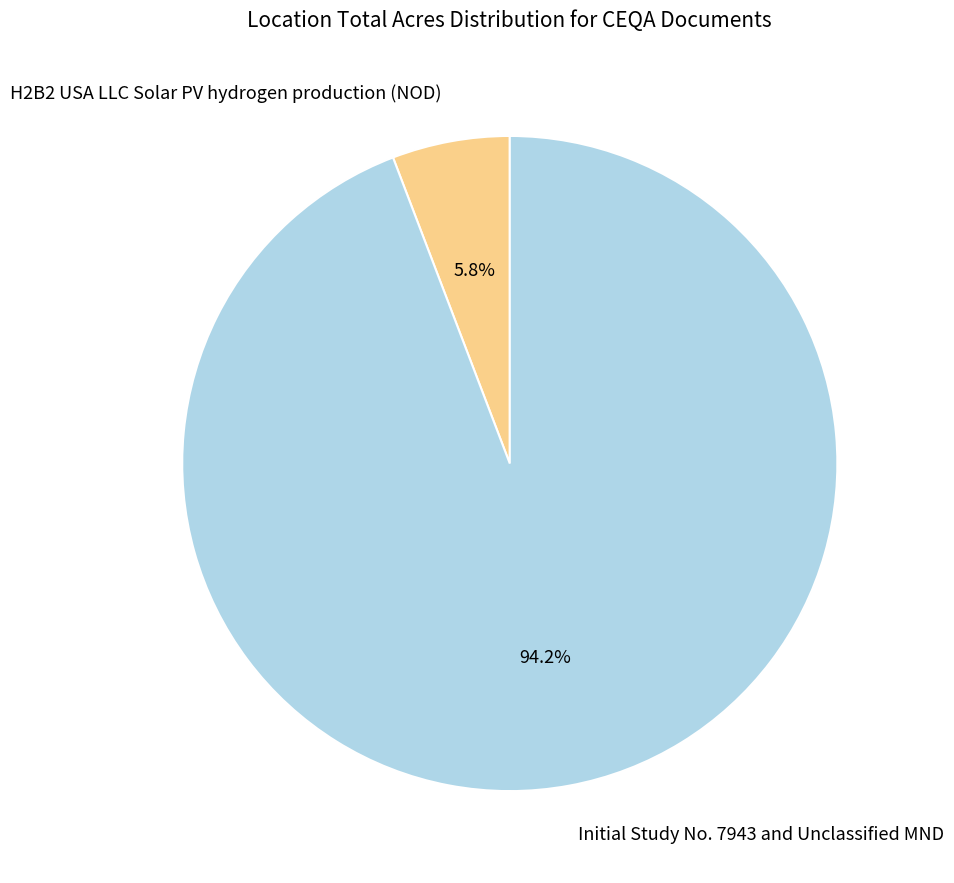

To the nearest percent, what is the difference between the Initial Study No. 7943 and Unclassified MND and H2B2 USA LLC Solar PV hydrogen production (NOD) slice percentages?

88%